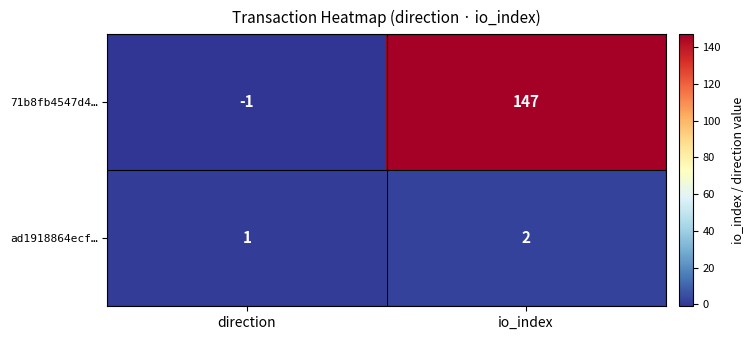

Rank the series at direction from highest to lowest value.

ad1918864ecf…, 71b8fb4547d4…